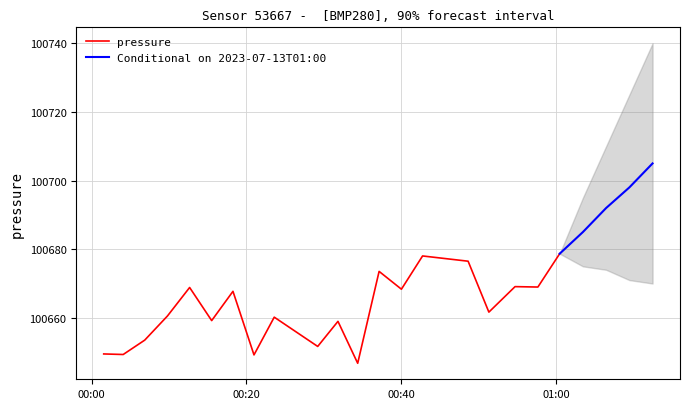

Reading left to right, what are all the values shown in this chart?

100649.5	100649.3	100653.5	100660.5	100668.8	100659.2	100667.7	100649.2	100660.2	100651.7	100659.0	100646.8	100673.5	100668.3	100678.0	100676.5	100661.7	100669.1	100669.0	100678.7